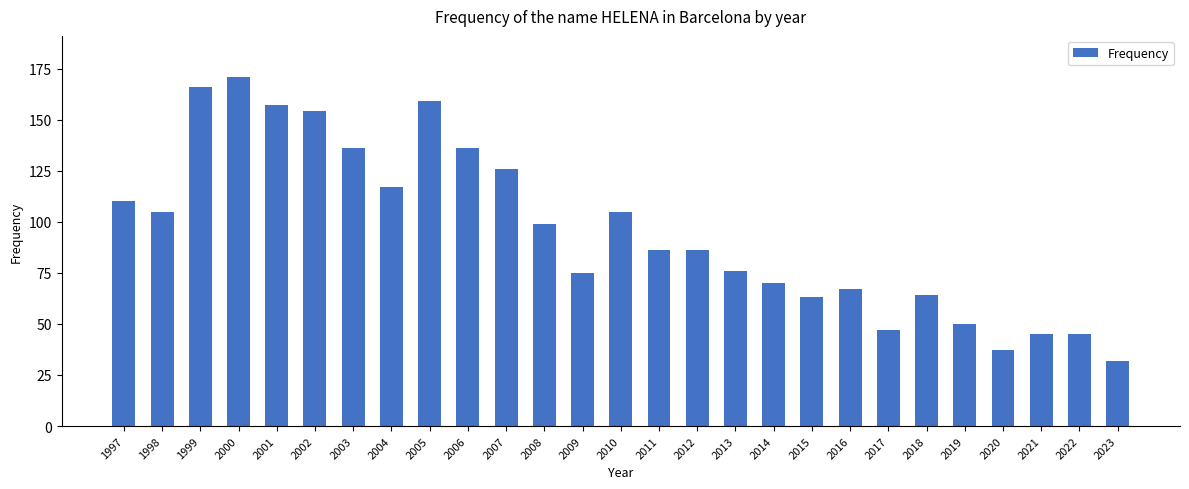

What is the difference between the maximum and minimum values?

139